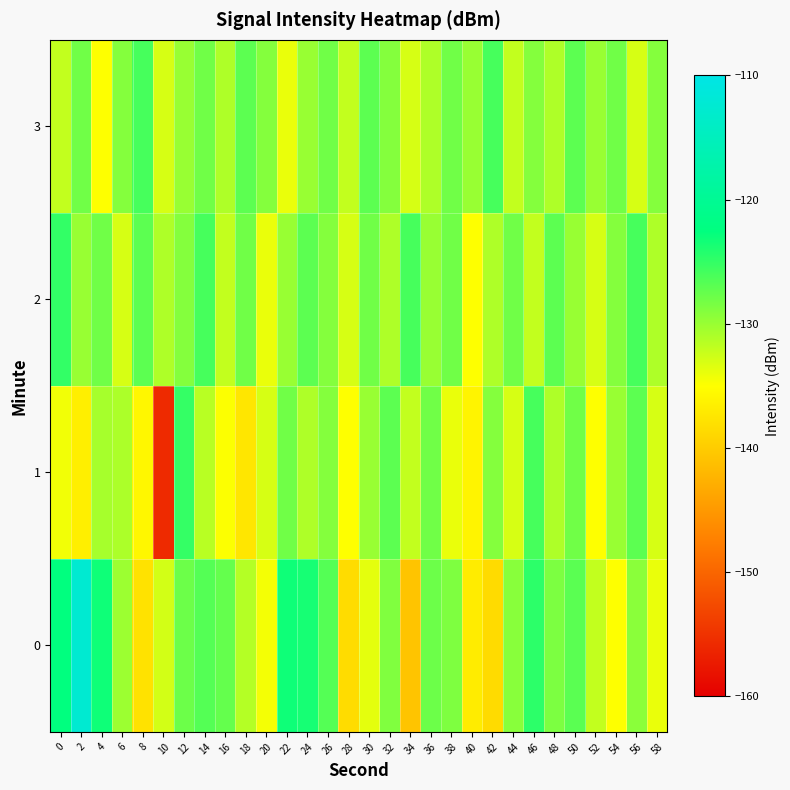

What is the total value across all series at 22?

-515.3